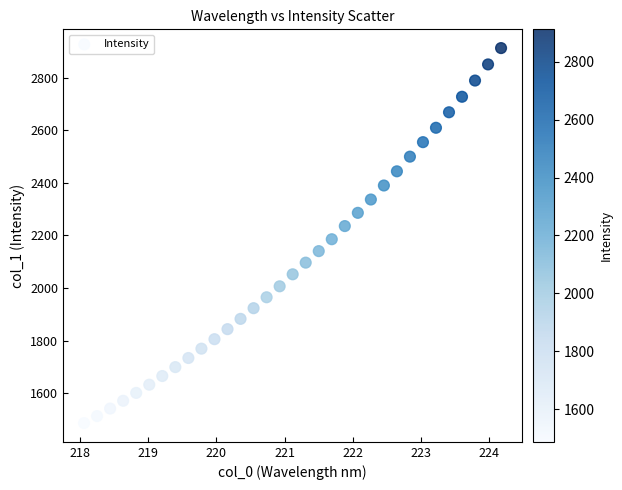

What is the range of X values (max minus min)?

6.1